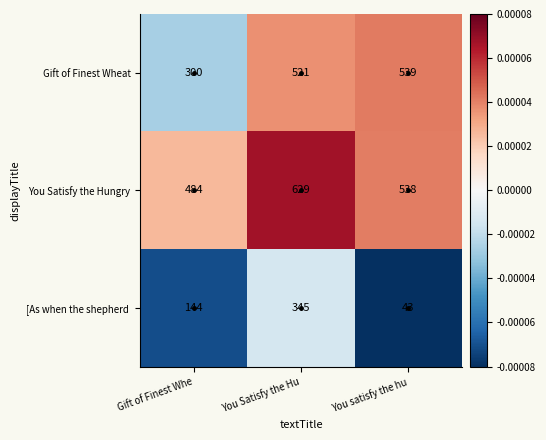

What is the maximum value for Gift of Finest Wheat?

539